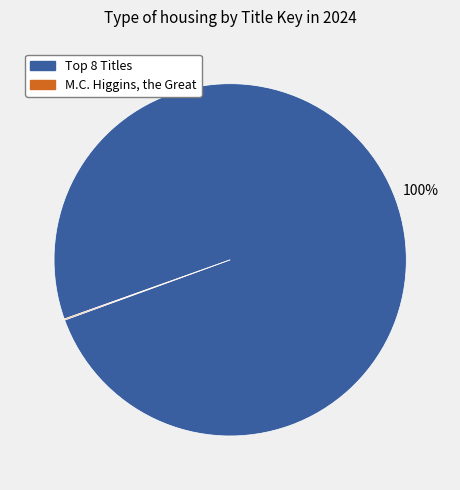

To the nearest percent, what is the difference between the largest and smallest slice percentages?

100%